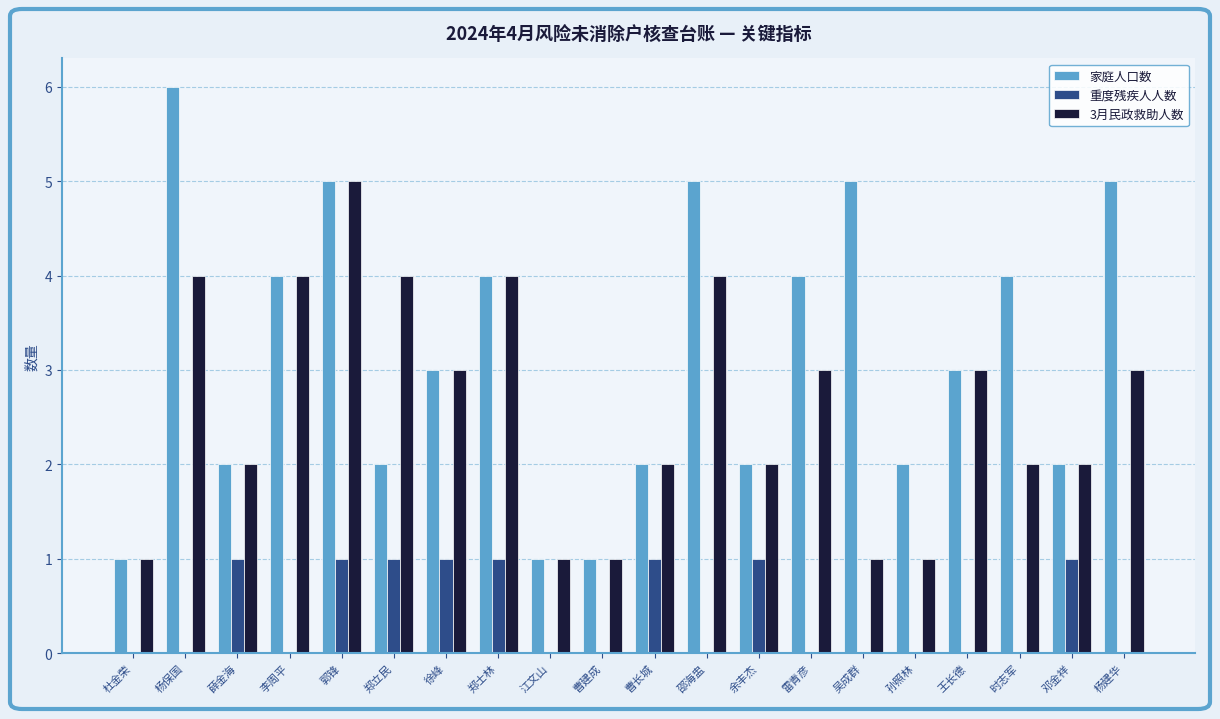

At which label does 3月民政救助人数 reach its peak?

郭锋